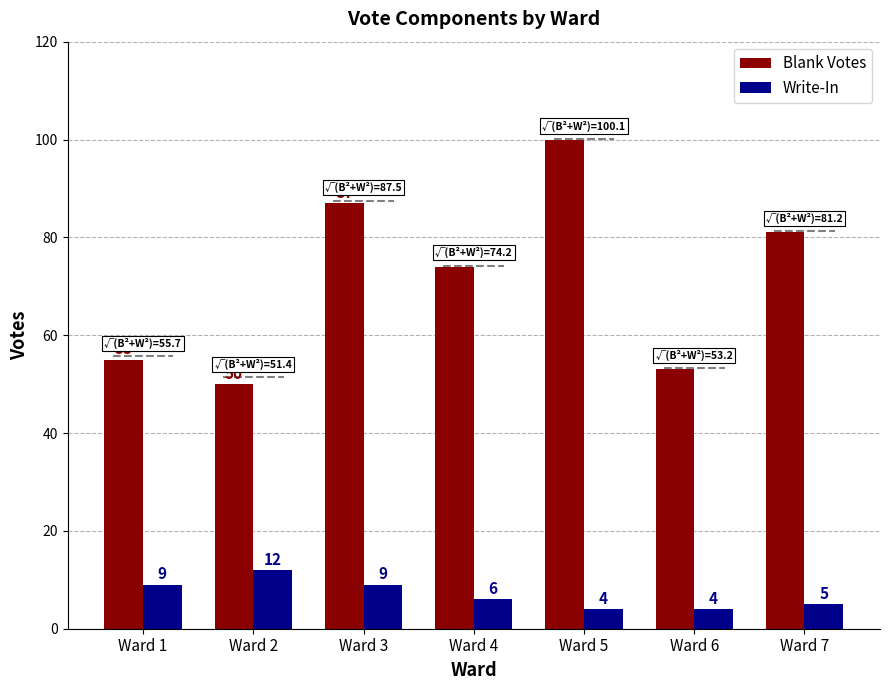

Where is Blank Votes nearest to the value 75?

Ward 4